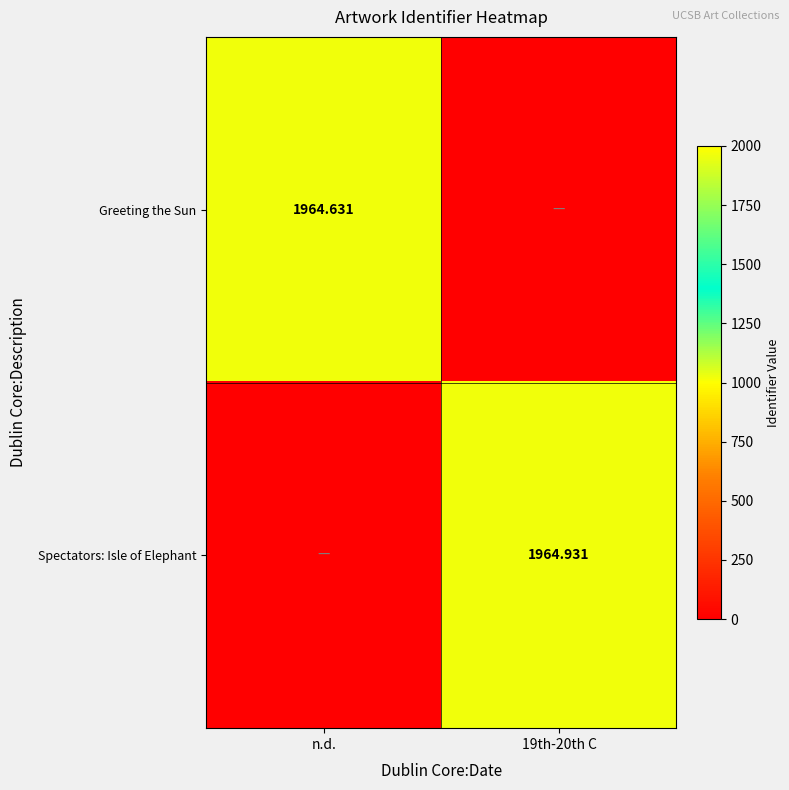

Which series has the widest spread of values?

Spectators: Isle of Elephant